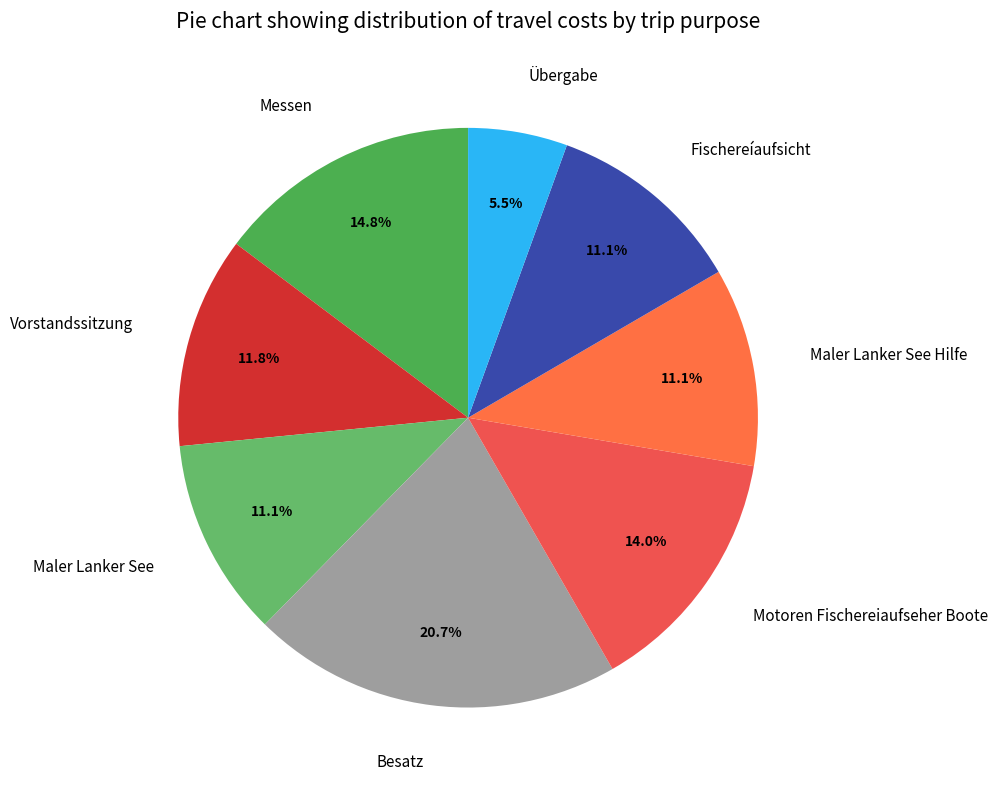

Approximately how many times larger is the value at Vorstandssitzung compared to Motoren Fischereiaufseher Boote?

0.8